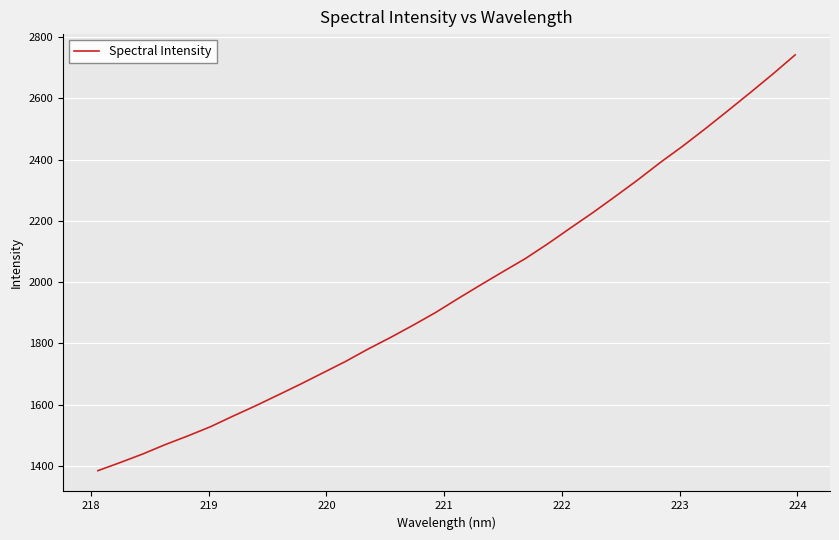

What is the maximum value shown in the chart?

2742.0